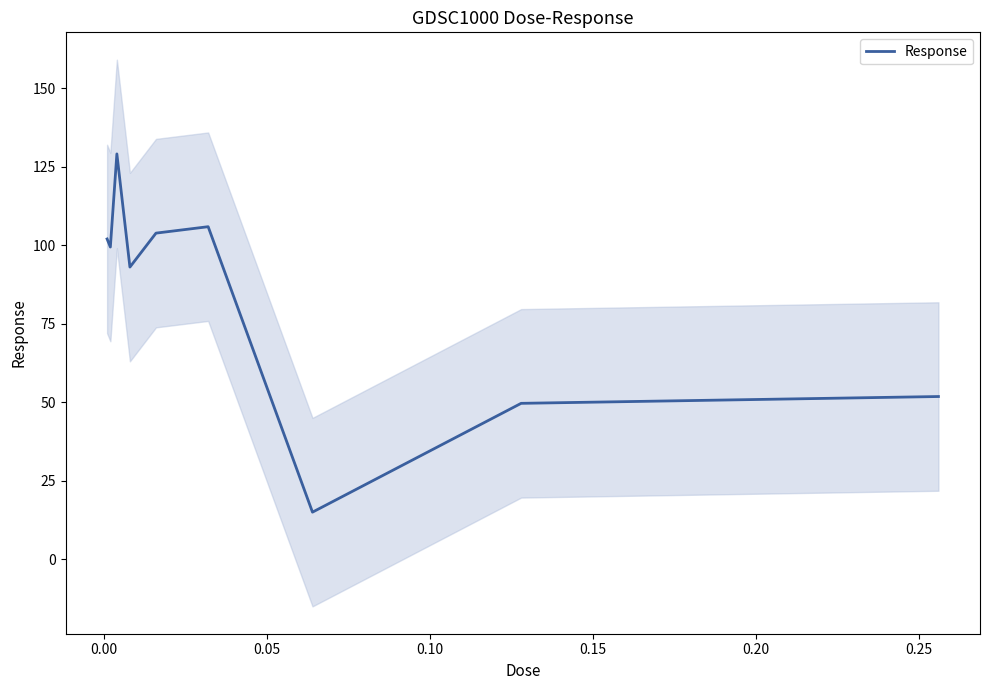

How many data points are less than 99?

4